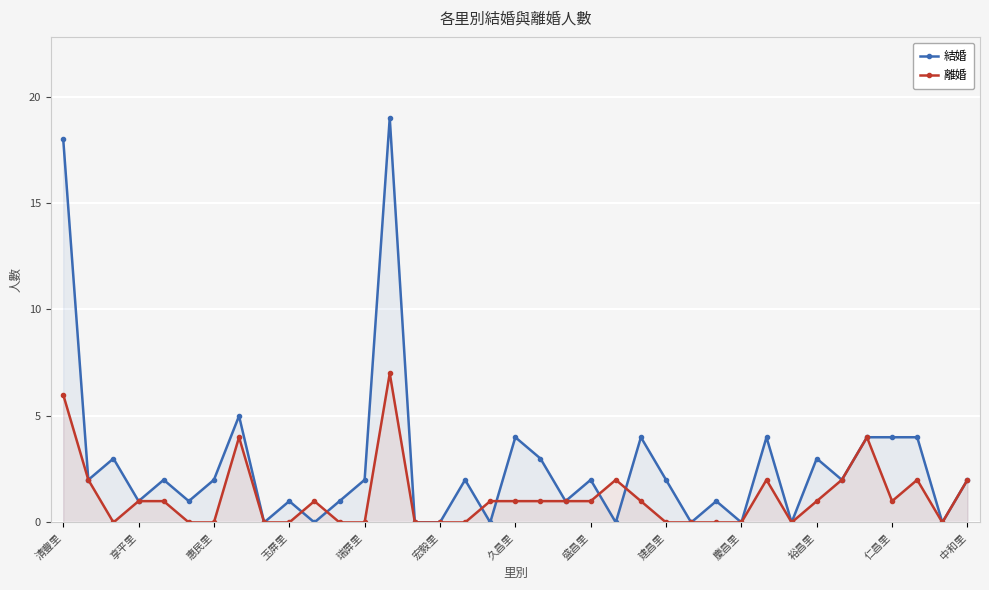

True or false: 離婚 has more than 1 points higher than both neighbors.

True